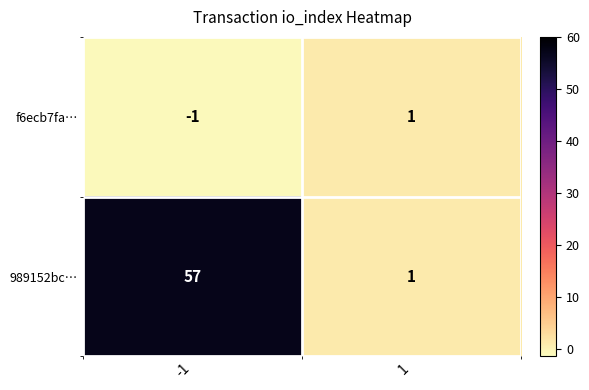

Which series has the widest spread of values?

989152bc…